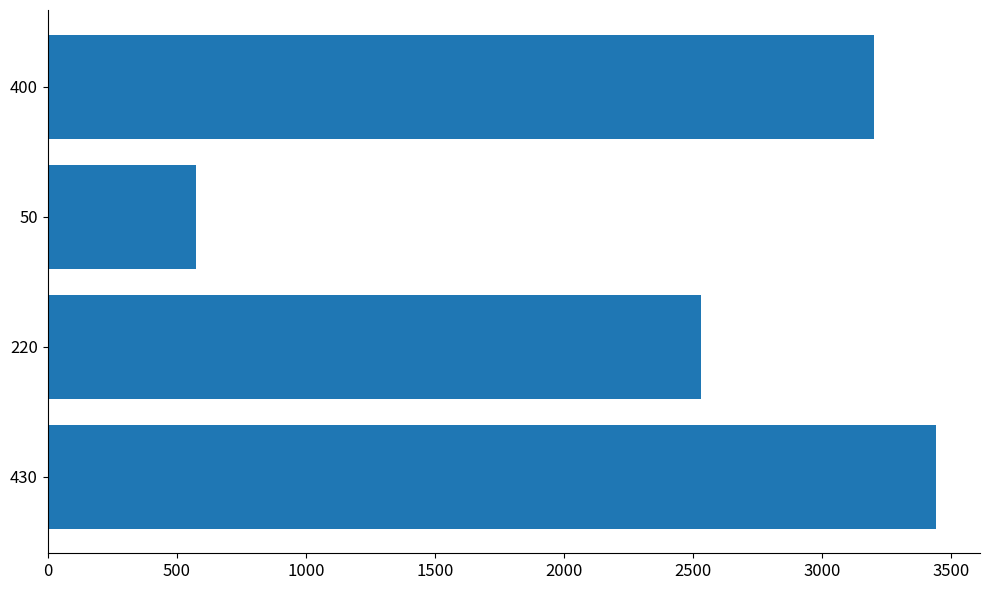

What is the value of the 3rd bar from the left?

2530